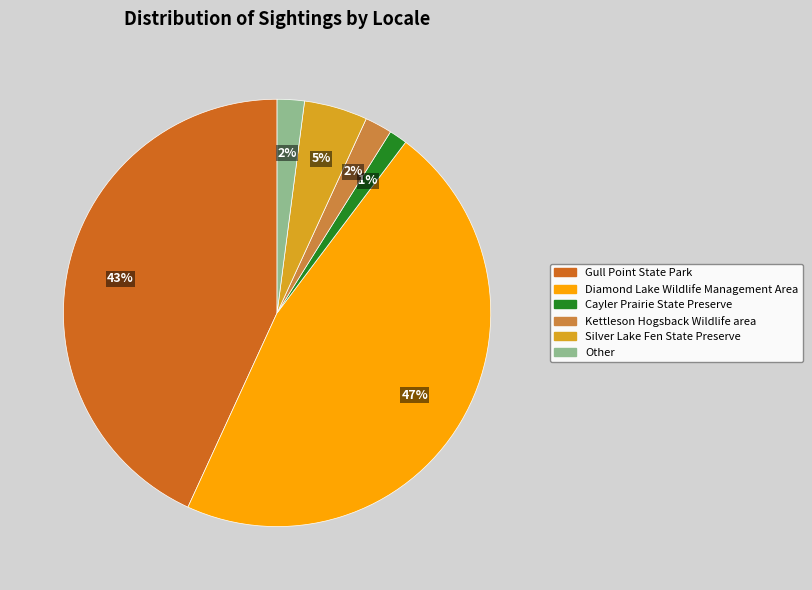

Is there a majority slice in this chart?

No